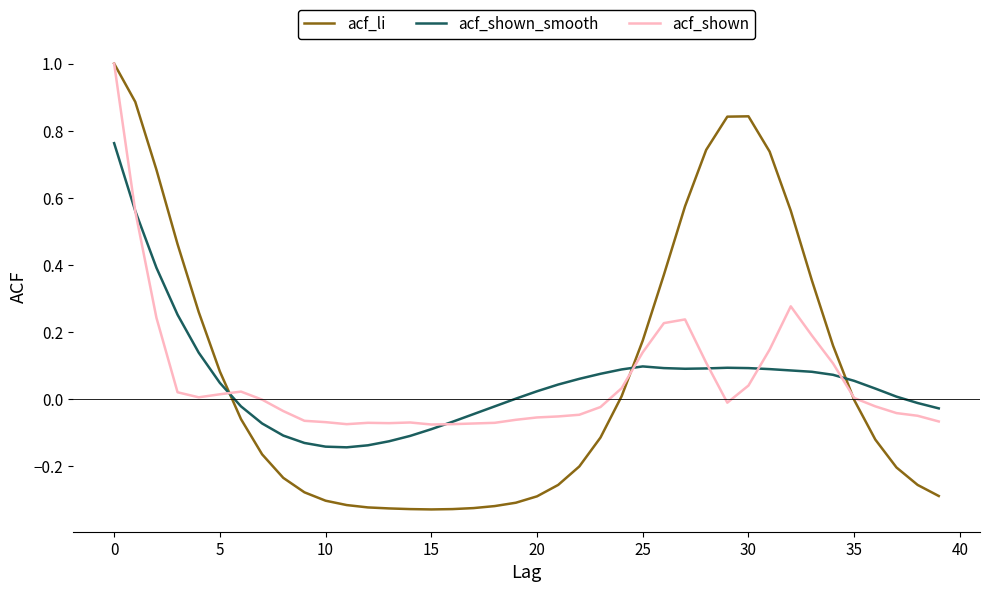

What is the maximum value shown in the chart?

1.0